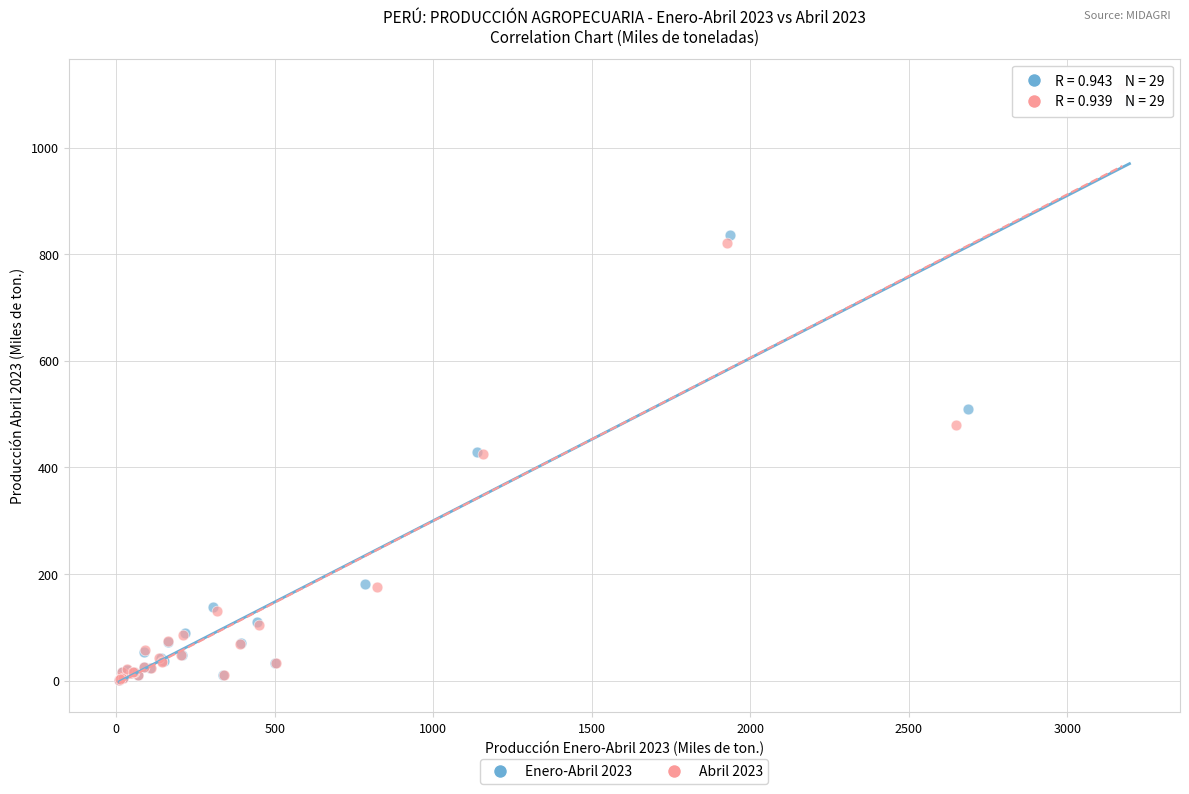

Which series has the widest spread of Y values?

Abril 2023